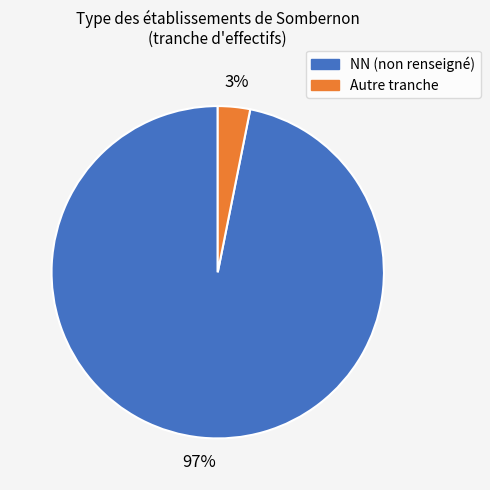

To the nearest percent, what is the average slice percentage?

50%